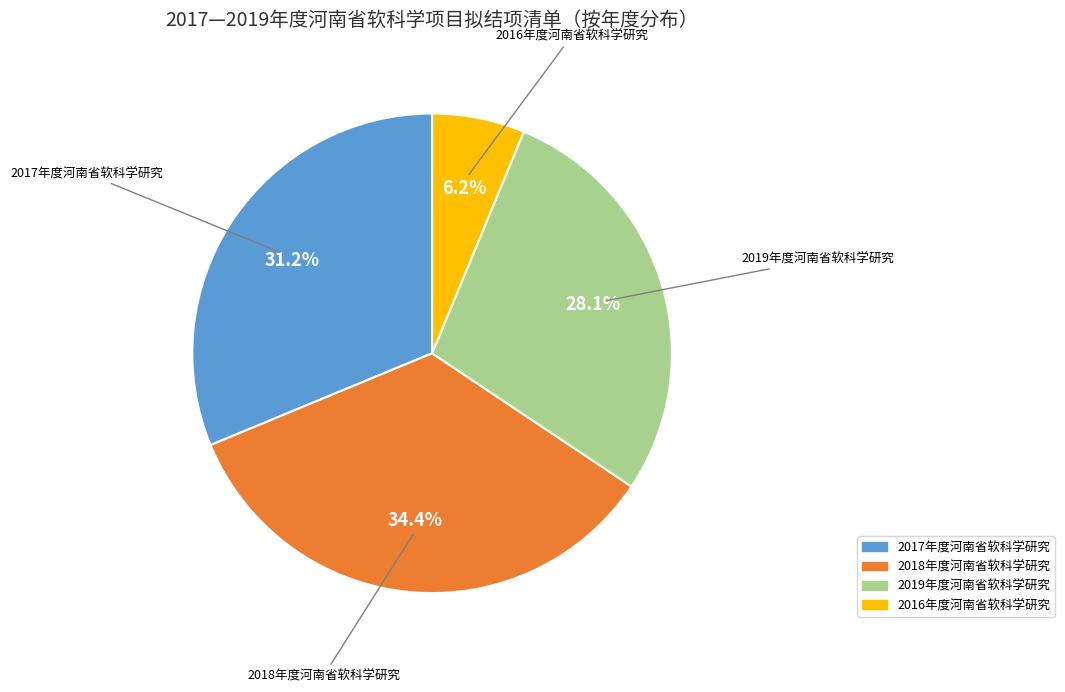

How much of the chart is everything except 2018年度河南省软科学研究?

65.6%